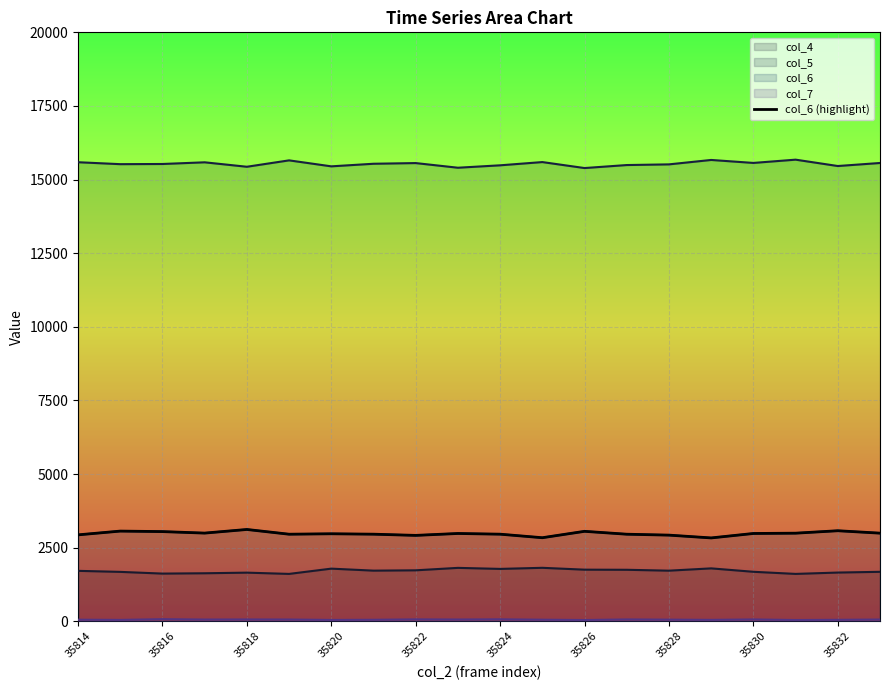

How many interior local peaks (higher than both neighbors) does the data have?

6